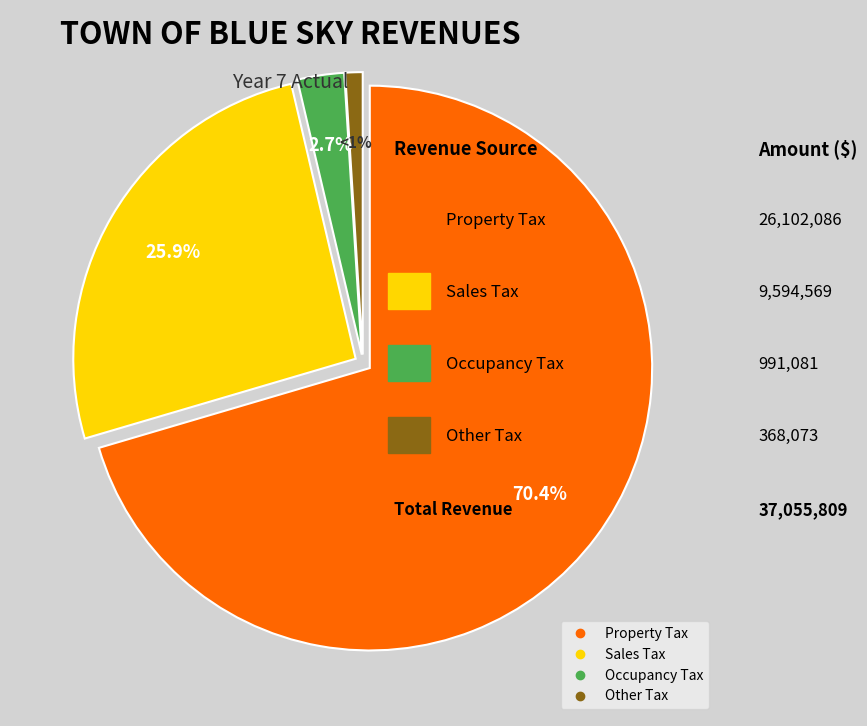

Count the number of slices in the pie.

4